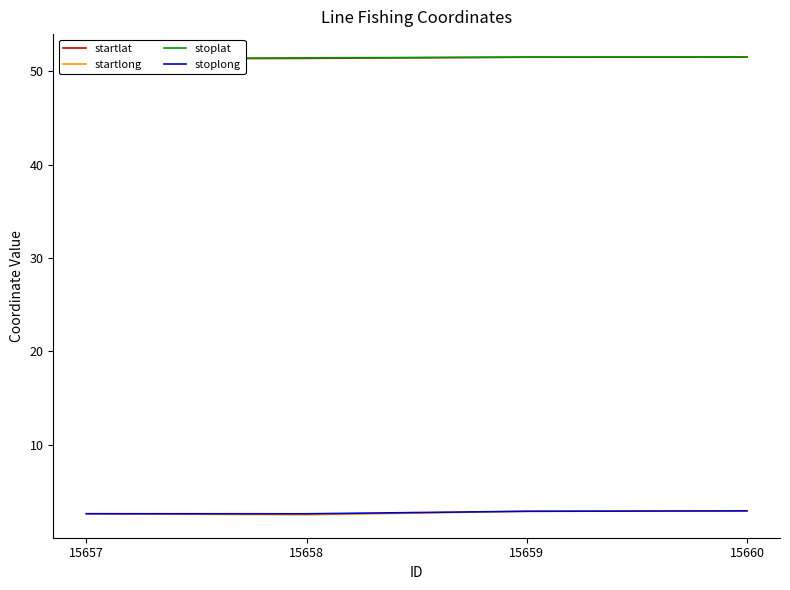

What is the spread (max minus min) of values at 15660?

48.6